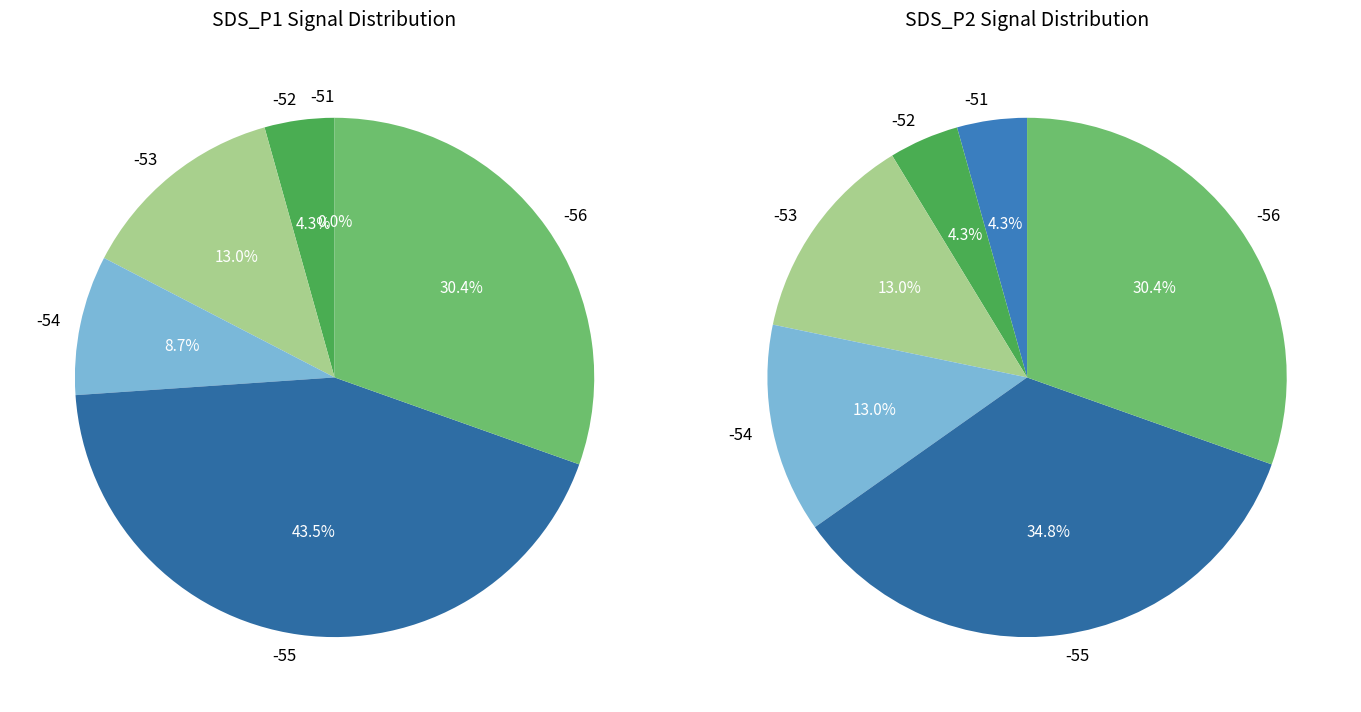

Count the number of slices in the pie.

12